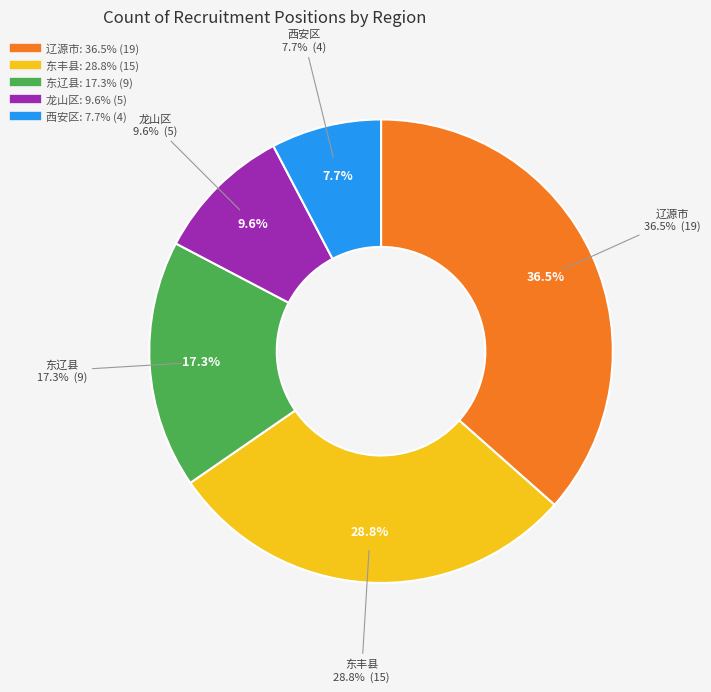

Which has a higher value, 东辽县 or 西安区?

东辽县